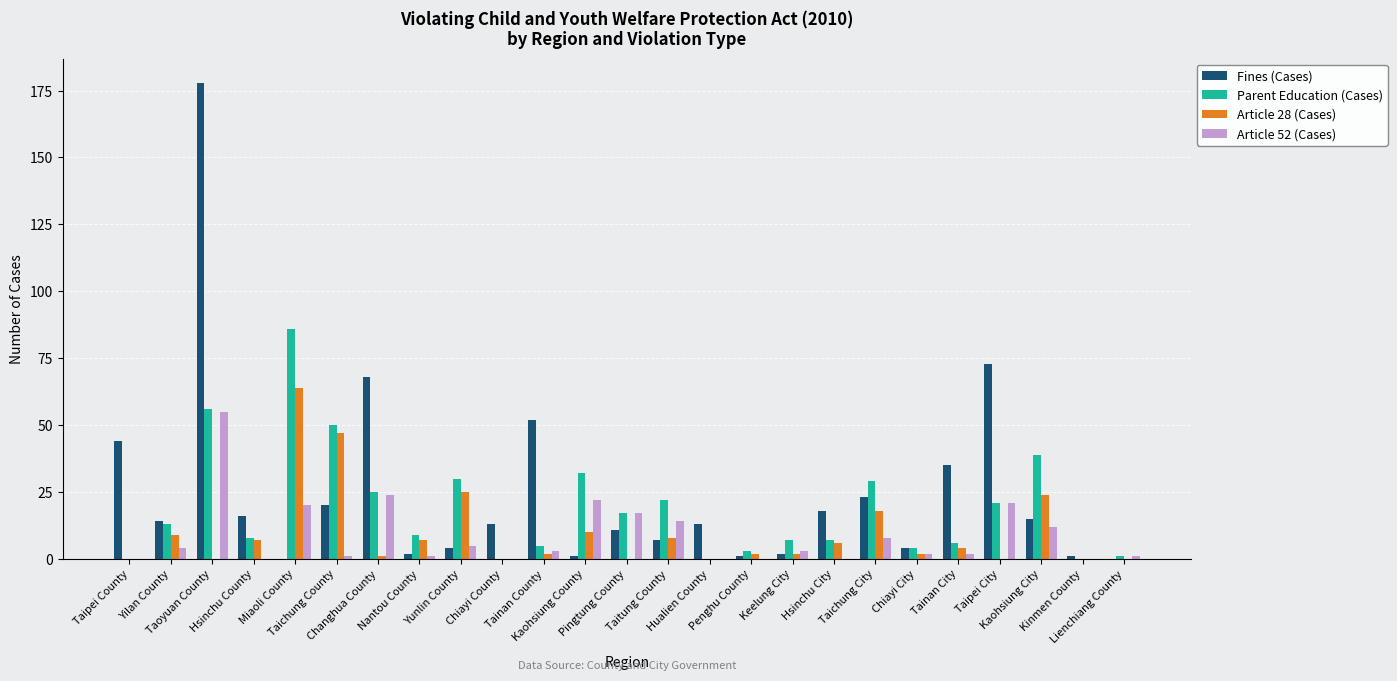

What is the maximum value for Parent Education (Cases)?

86